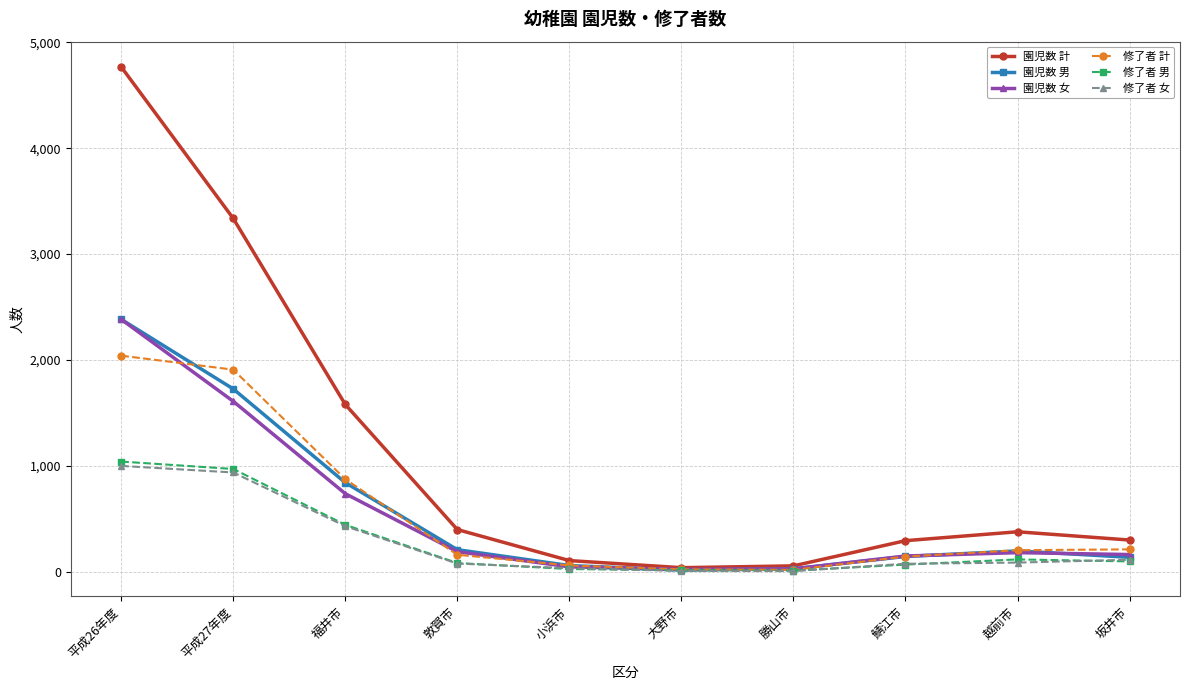

At which category does 園児数 計 reach its first local peak?

越前市